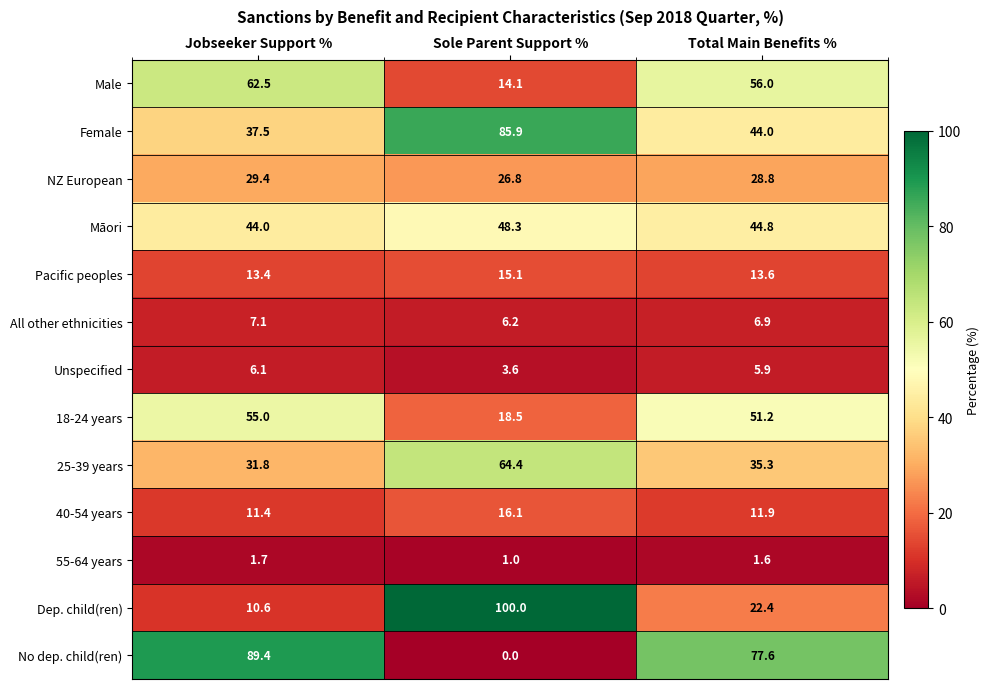

The value of Male at Sole Parent Support % is 14.1. True or false?

True